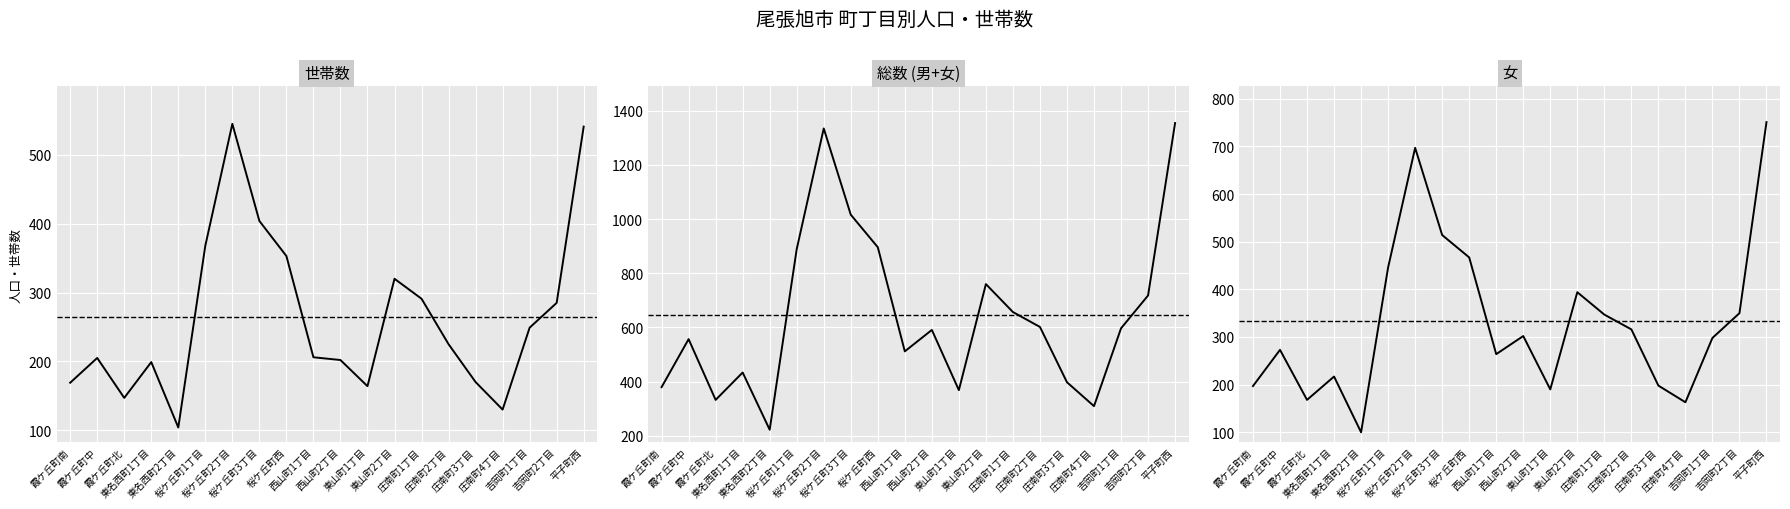

Which series has the largest range (max minus min)?

総数 (男+女)